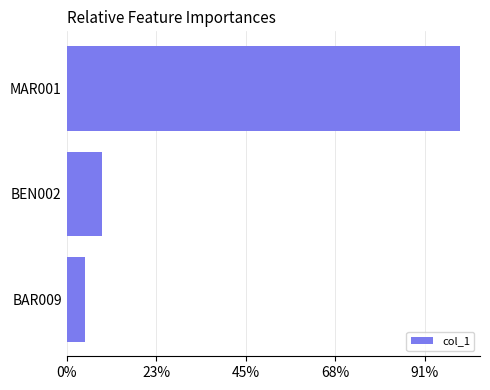

At which label is the value closest to 11?

BEN002